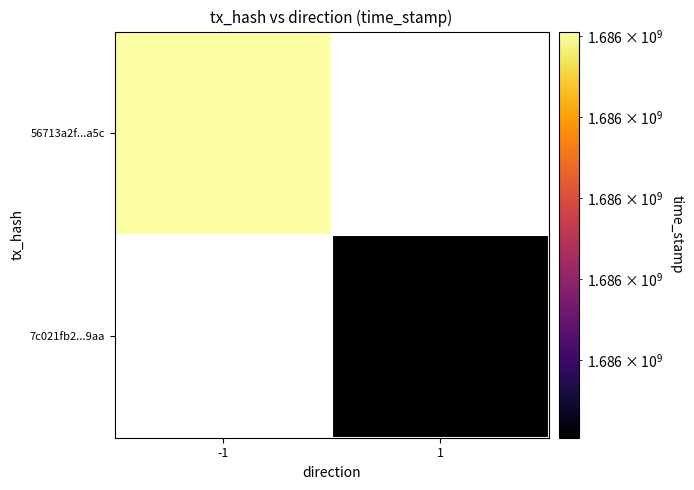

The 7c021fb25b642ffd16d1245fb76d4f4a83269aa series shows 0 at direction. True or false?

False